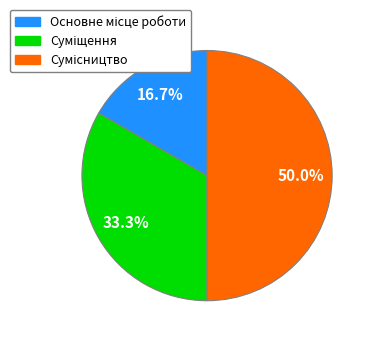

Which slice is the largest?

Сумісництво